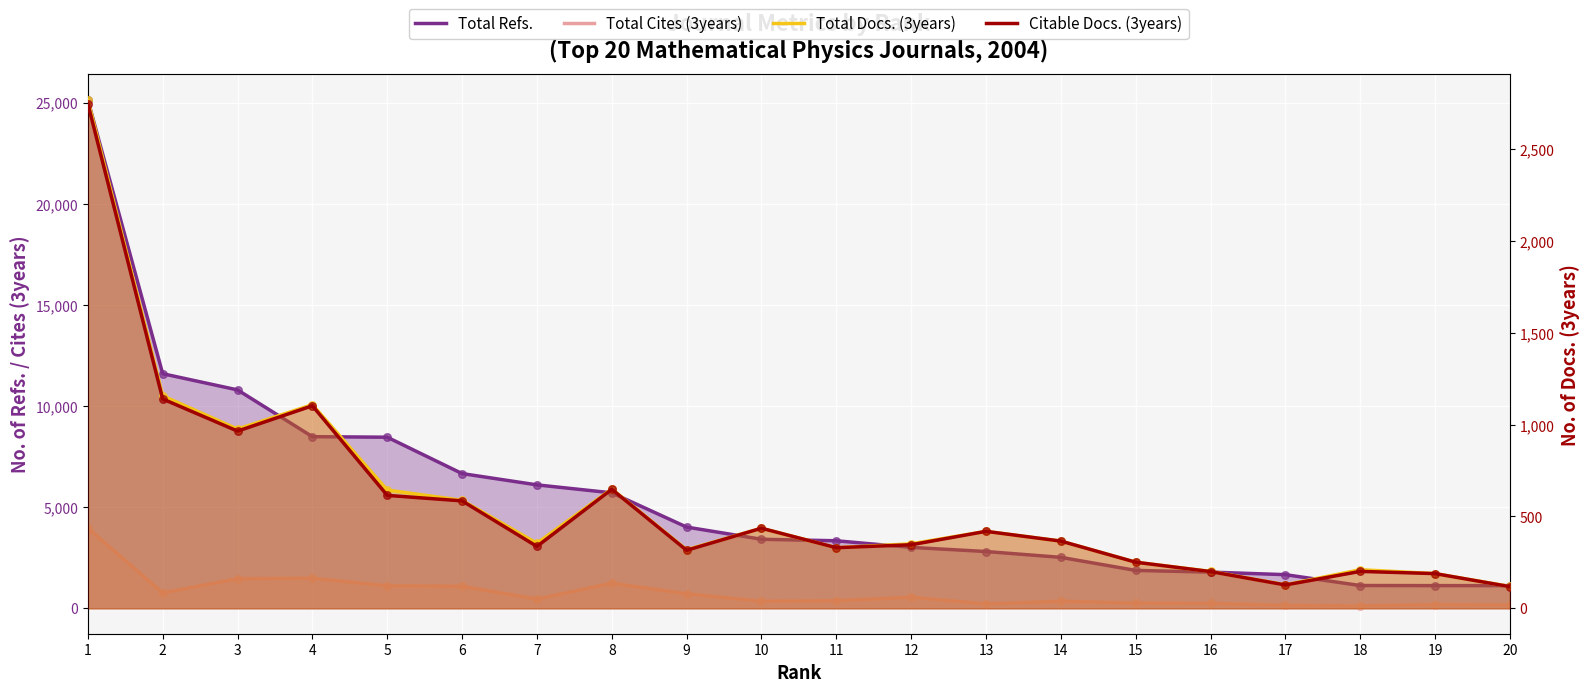

What are all the series names shown in the legend?

Total Refs., Total Cites (3years), Total Docs. (3years), Citable Docs. (3years)